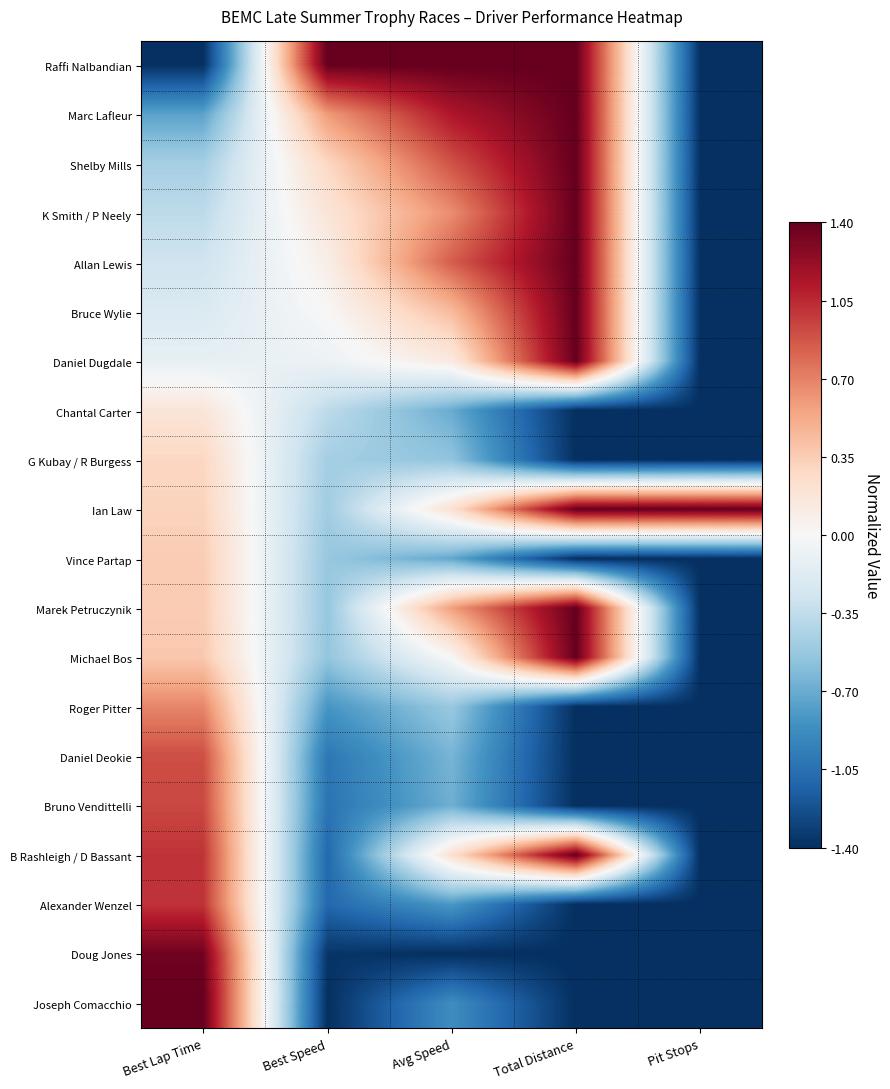

What is the total value across all series at Total Distance?

2.8